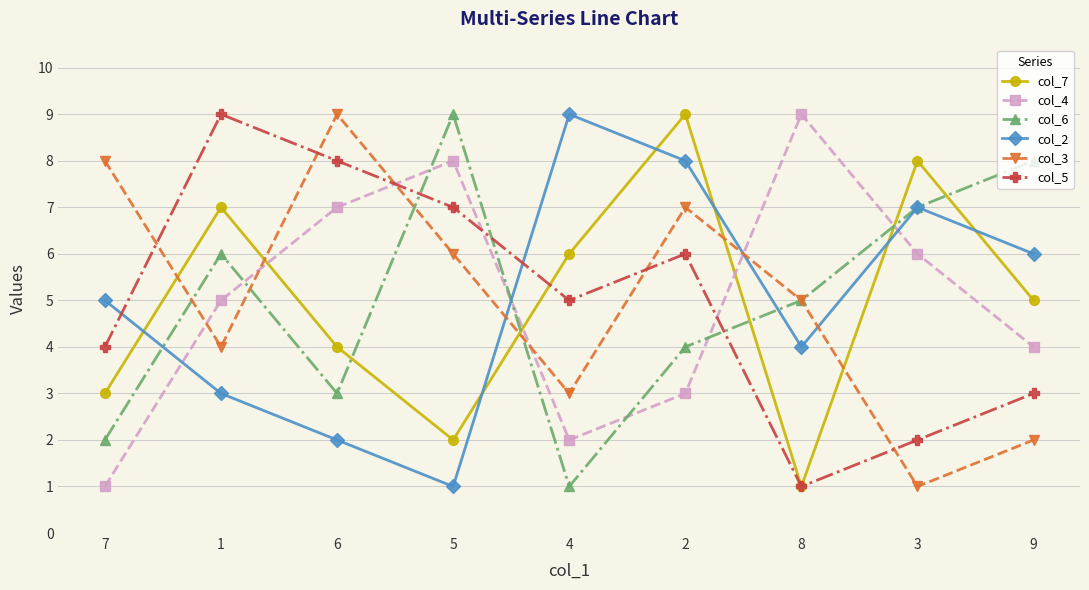

What is the difference between the second highest and second lowest values in the col_3 series?

6